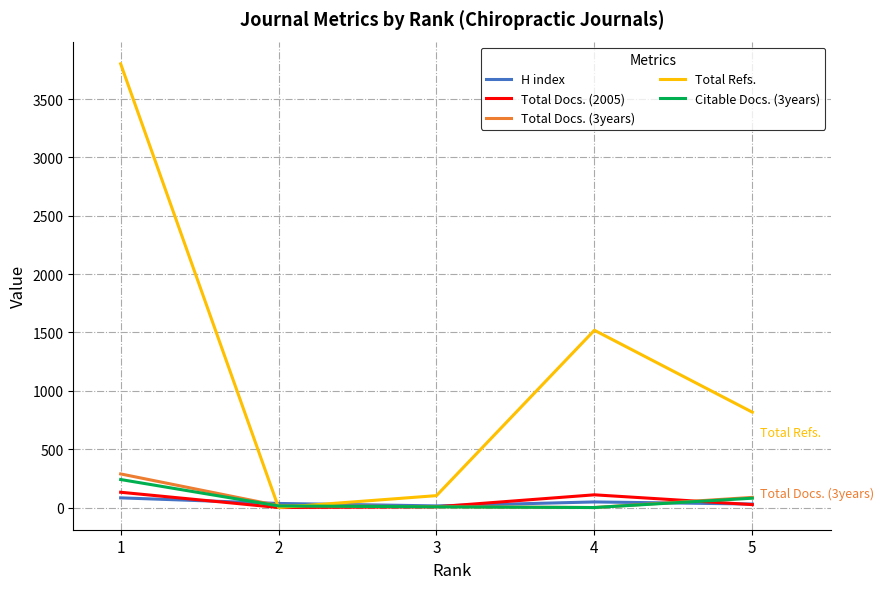

How many lines are shown in the chart?

5